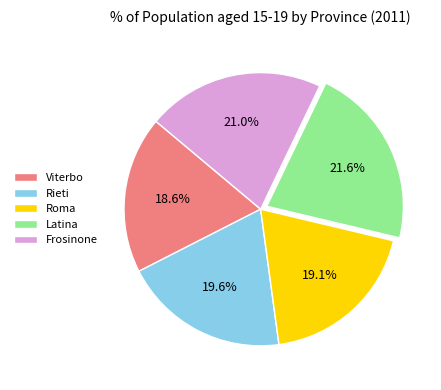

Does Frosinone represent more than half of the total?

No